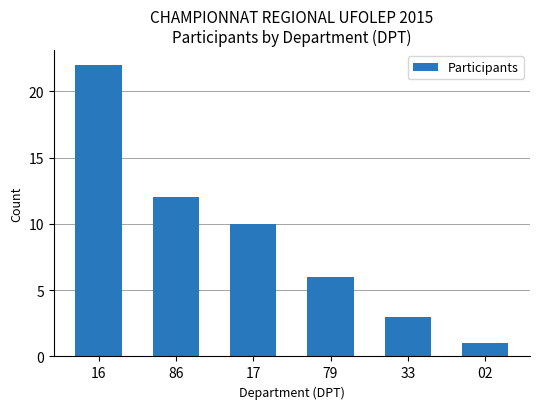

What position from the left is 16?

1